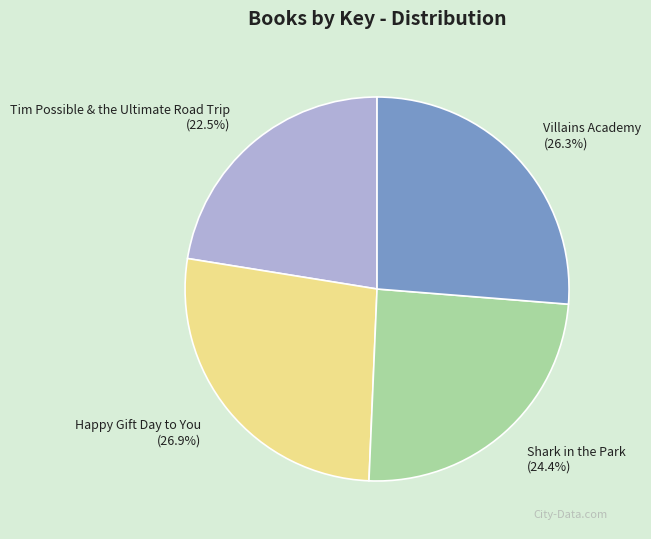

The Shark in the Park slice represents 24% of the pie. True or false?

True